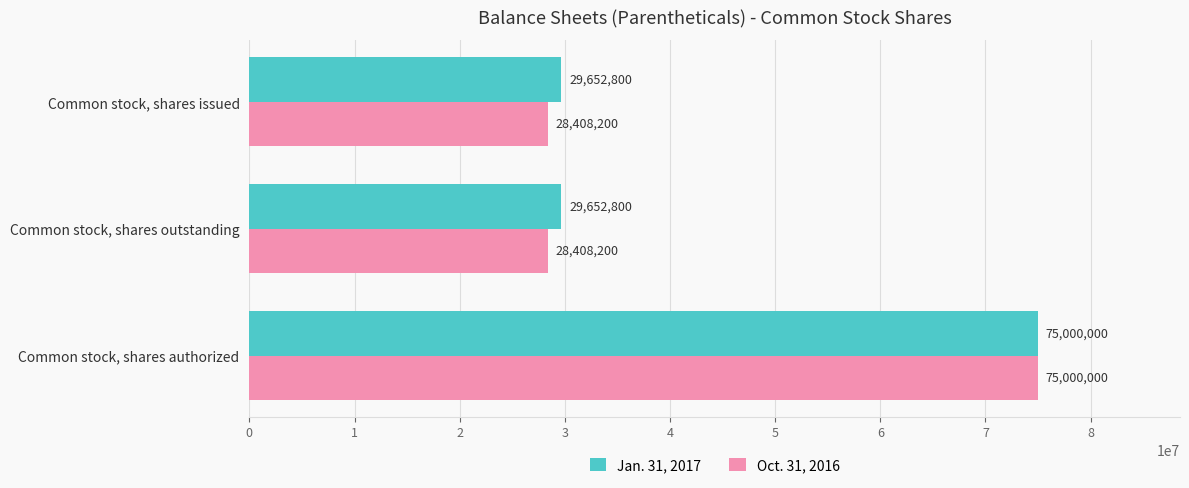

The Jan. 31, 2017 series shows 29652800 at Common stock, shares issued. True or false?

True